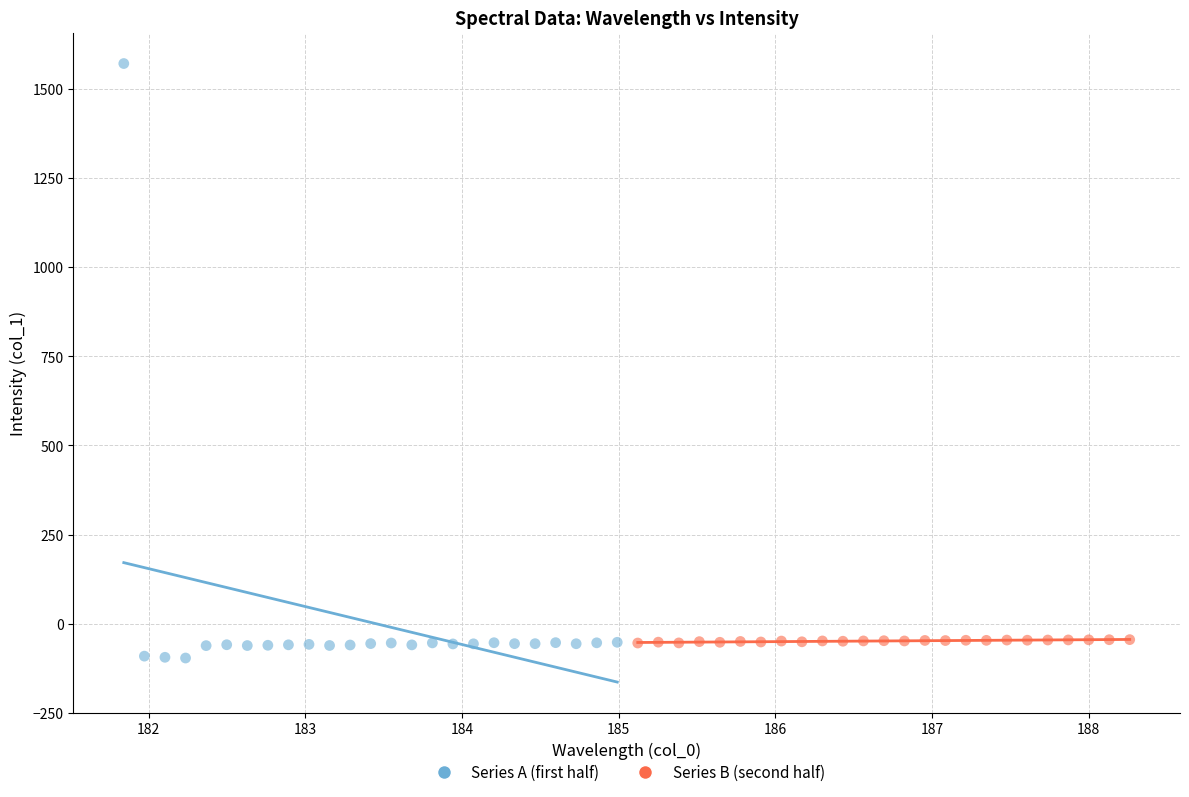

Which series contains the highest Y value?

Series A (first half)